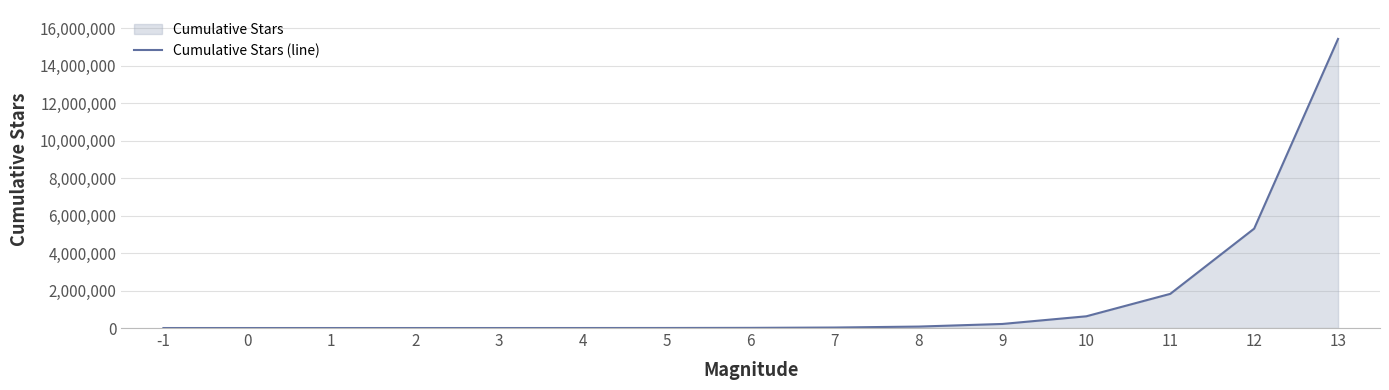

The value at 13 is 27041970. True or false?

False